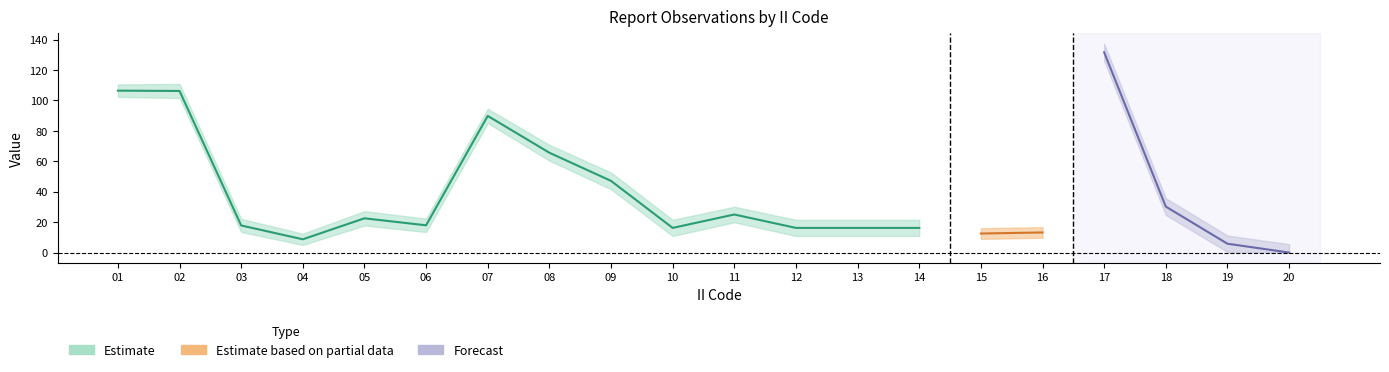

Which category has the highest value across all series?

17